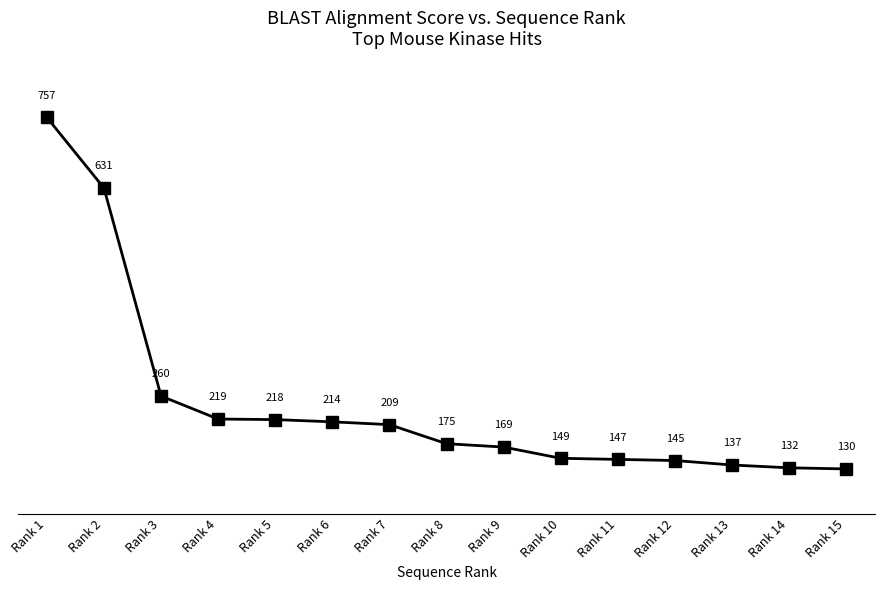

What is the difference between the second highest and minimum values?

501